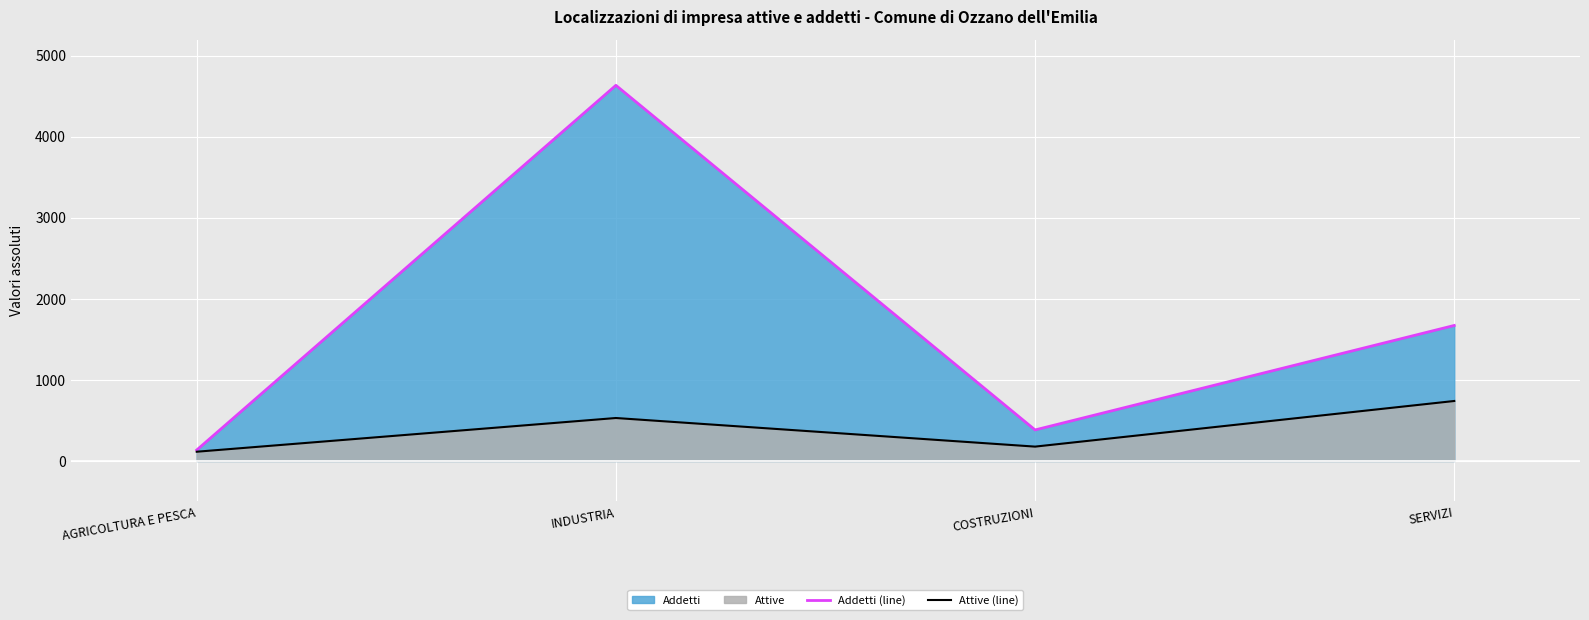

What is the total value across all series at COSTRUZIONI?

560